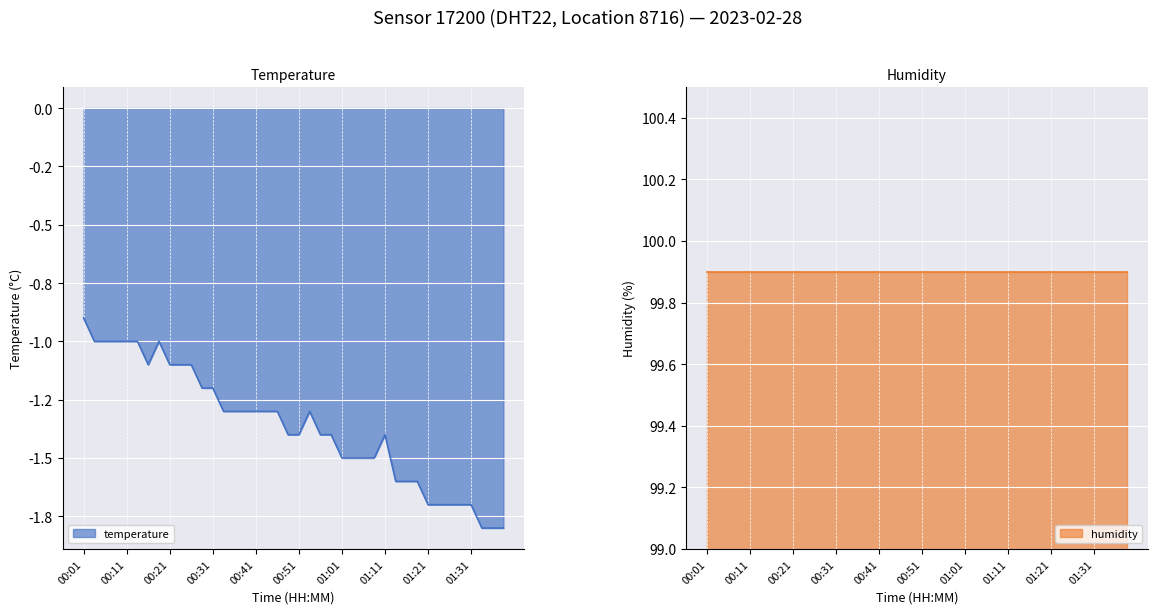

Which label corresponds to the largest value in the chart?

00:01